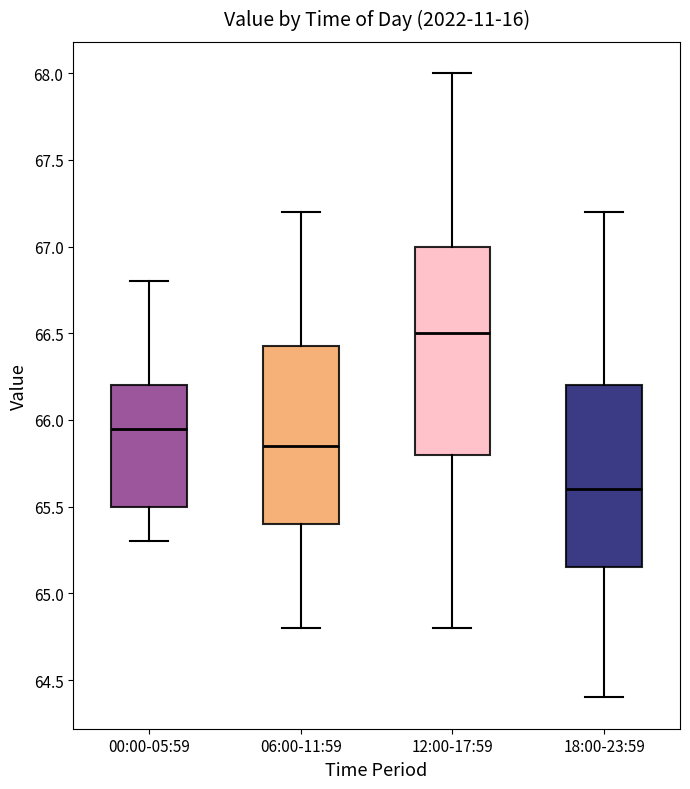

Reading left to right, transcribe this box plot: for each box, give where its median line is, the range the box spans, and where its two whiskers end, as read against the y-axis. The values are not printed on the chart, so give them approximately, as read against the axis.

00:00-05:59: median 65.95, box 65.50 to 66.20, whiskers 65.30 to 66.80
06:00-11:59: median 65.85, box 65.40 to 66.45, whiskers 64.80 to 67.20
12:00-17:59: median 66.50, box 65.80 to 67.00, whiskers 64.80 to 68.00
18:00-23:59: median 65.60, box 65.15 to 66.20, whiskers 64.40 to 67.20